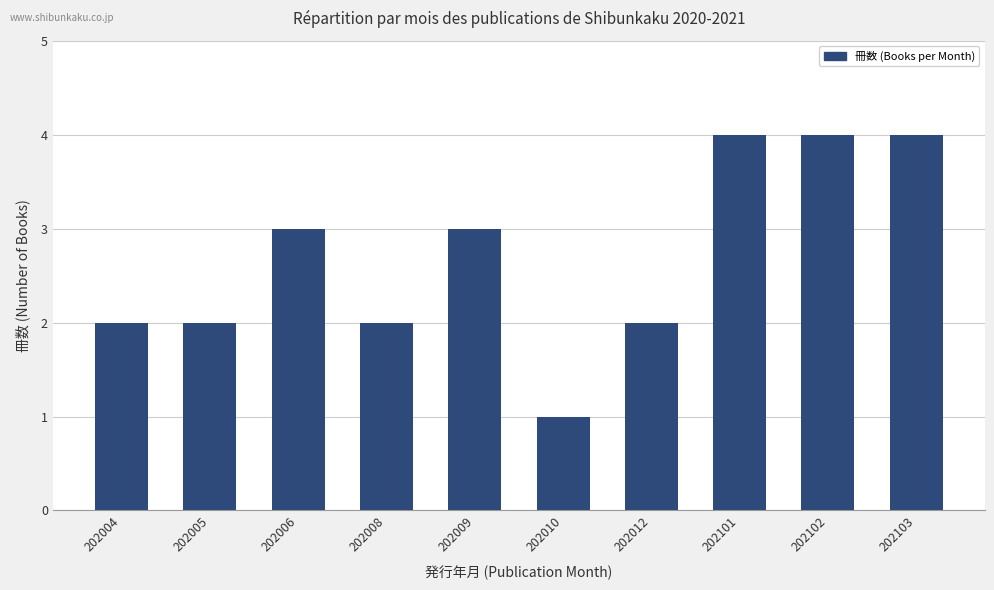

The chart shows a value of 2 at 202102. True or false?

False